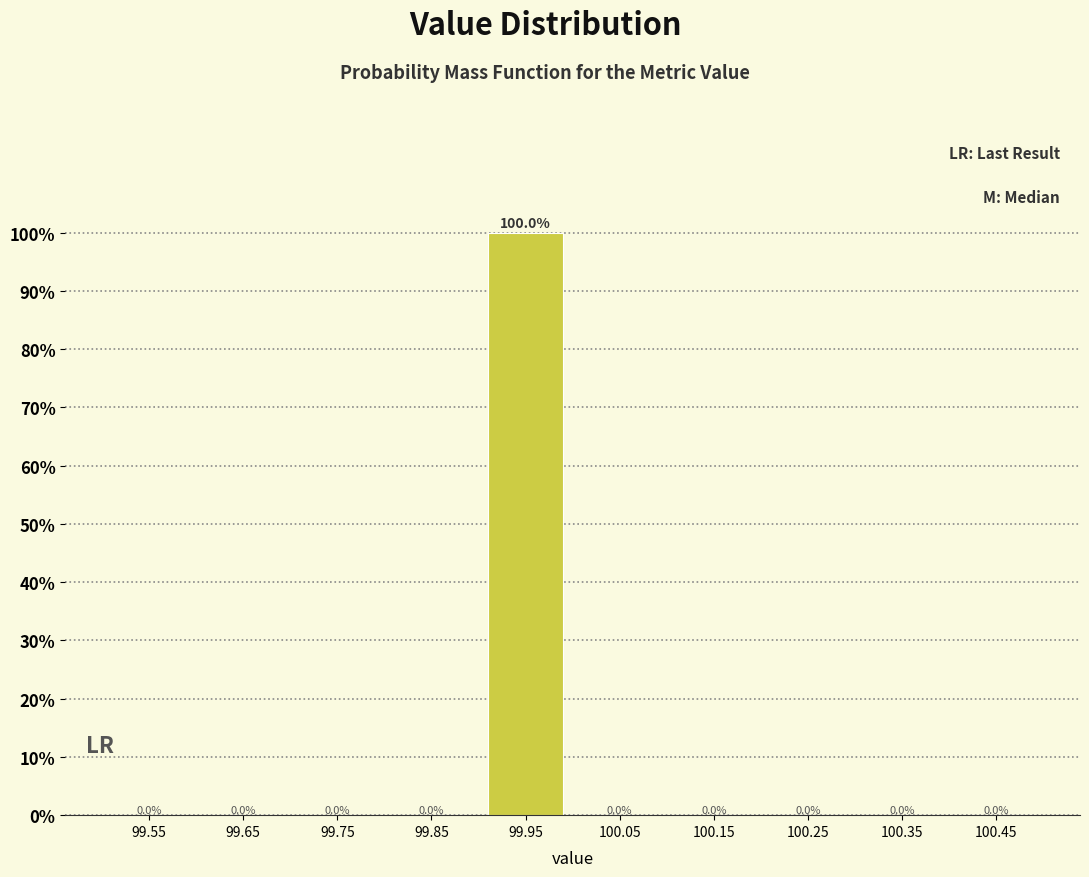

Are the bars horizontal?

No